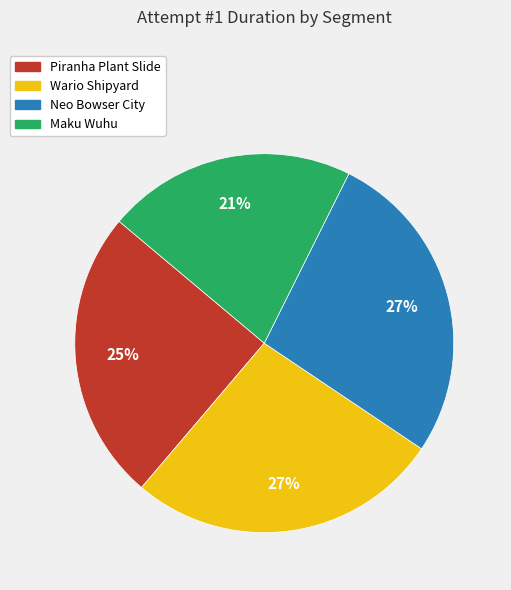

How many slices are in this pie chart?

4